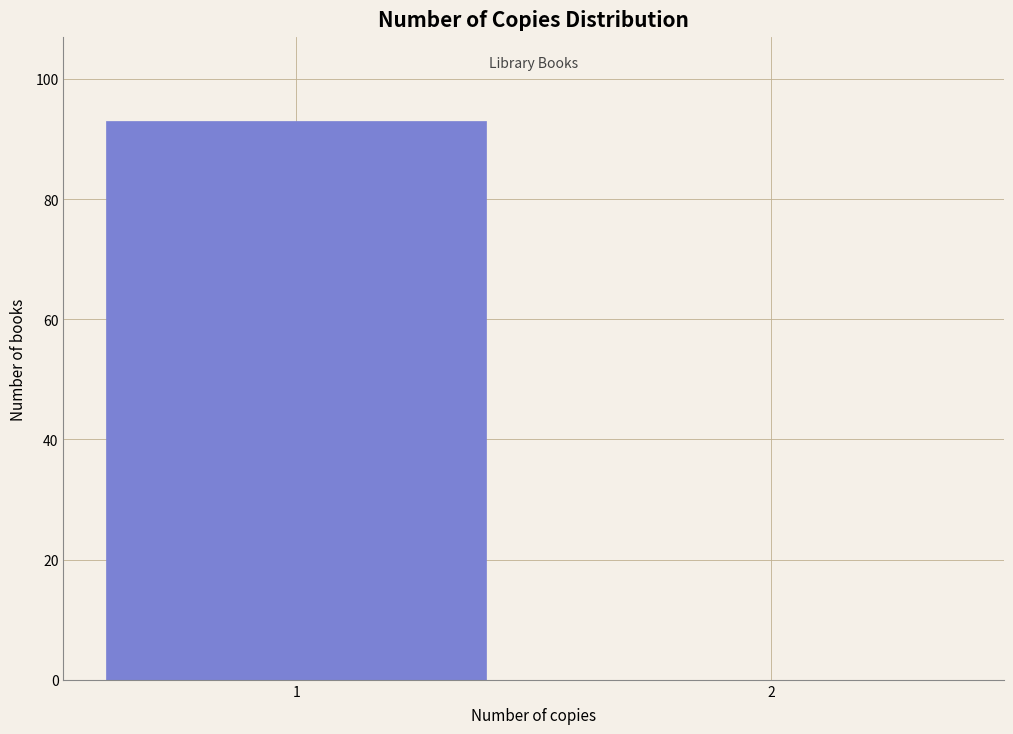

Reading left to right, extract all data points from this chart.

1=93	2=0